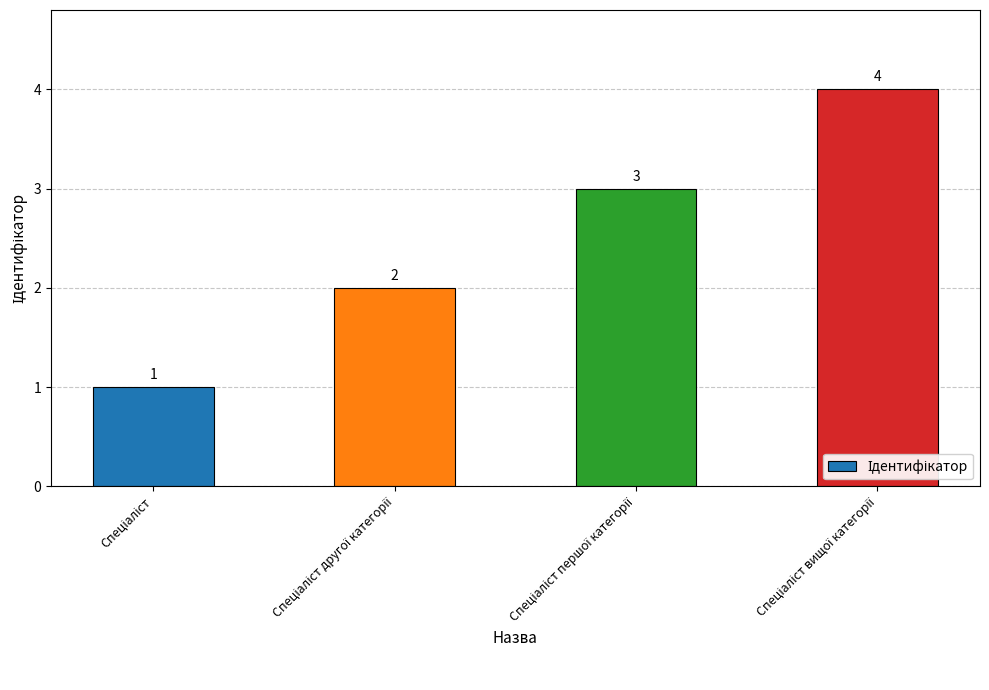

What is the smallest value displayed?

1